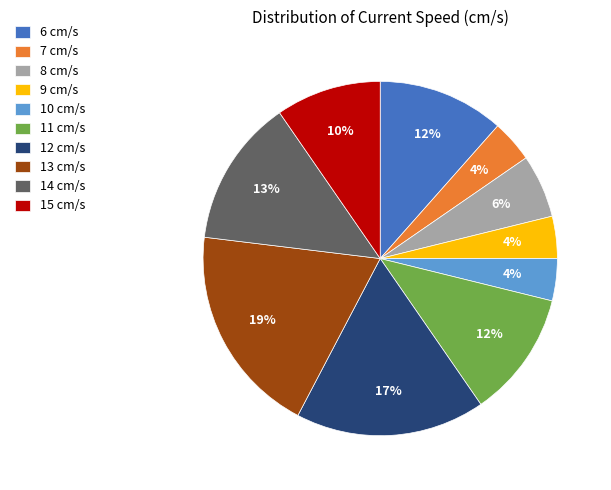

Is the sum of 10 cm/s and 8 cm/s greater than half?

No